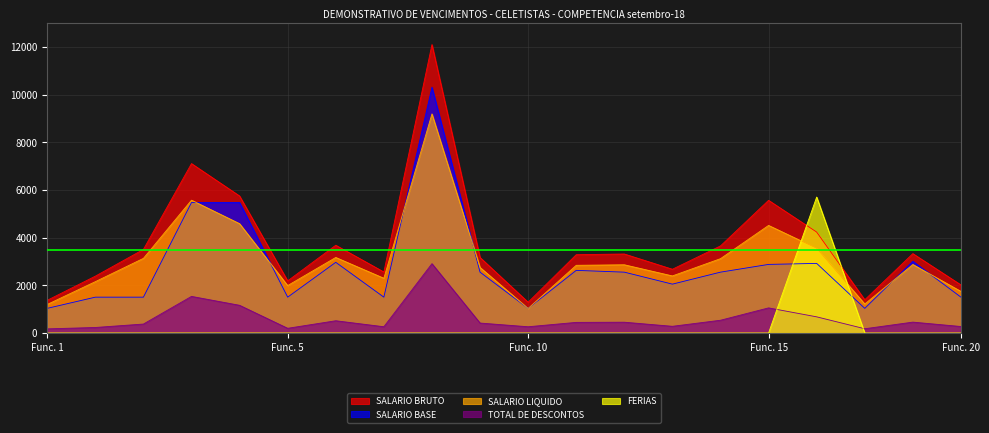

True or false: TOTAL DE DESCONTOS and SALARIO LIQUIDO cross at least once.

False